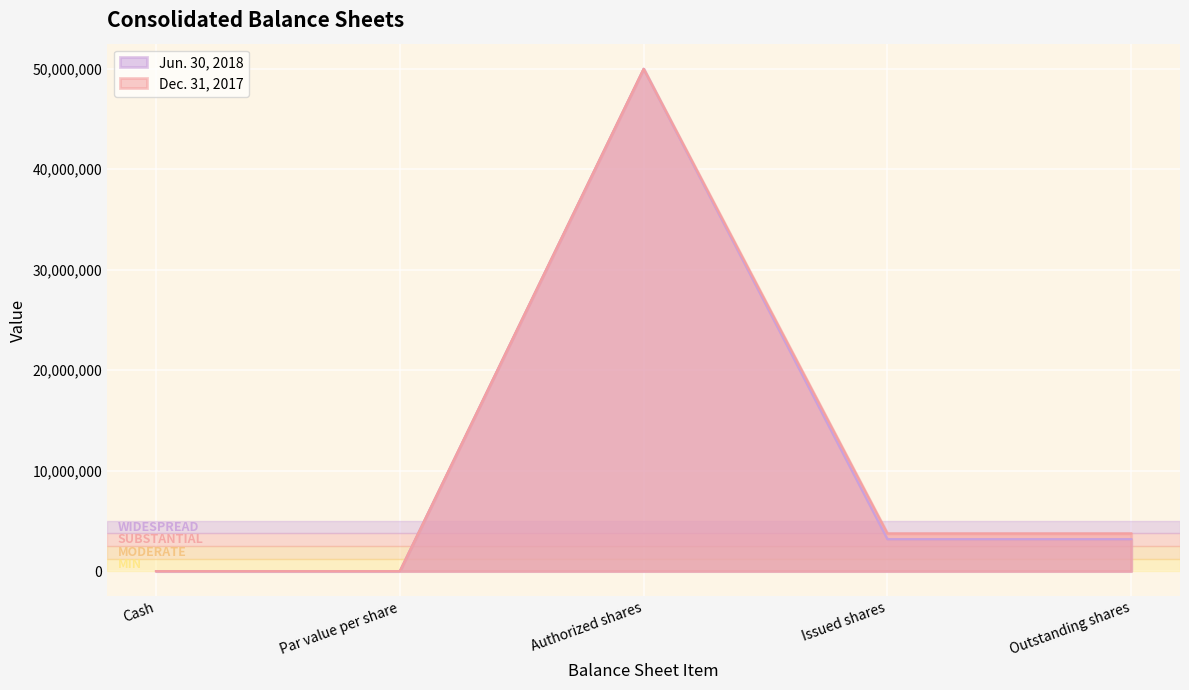

What are all the series names shown in the legend?

Jun. 30, 2018, Dec. 31, 2017